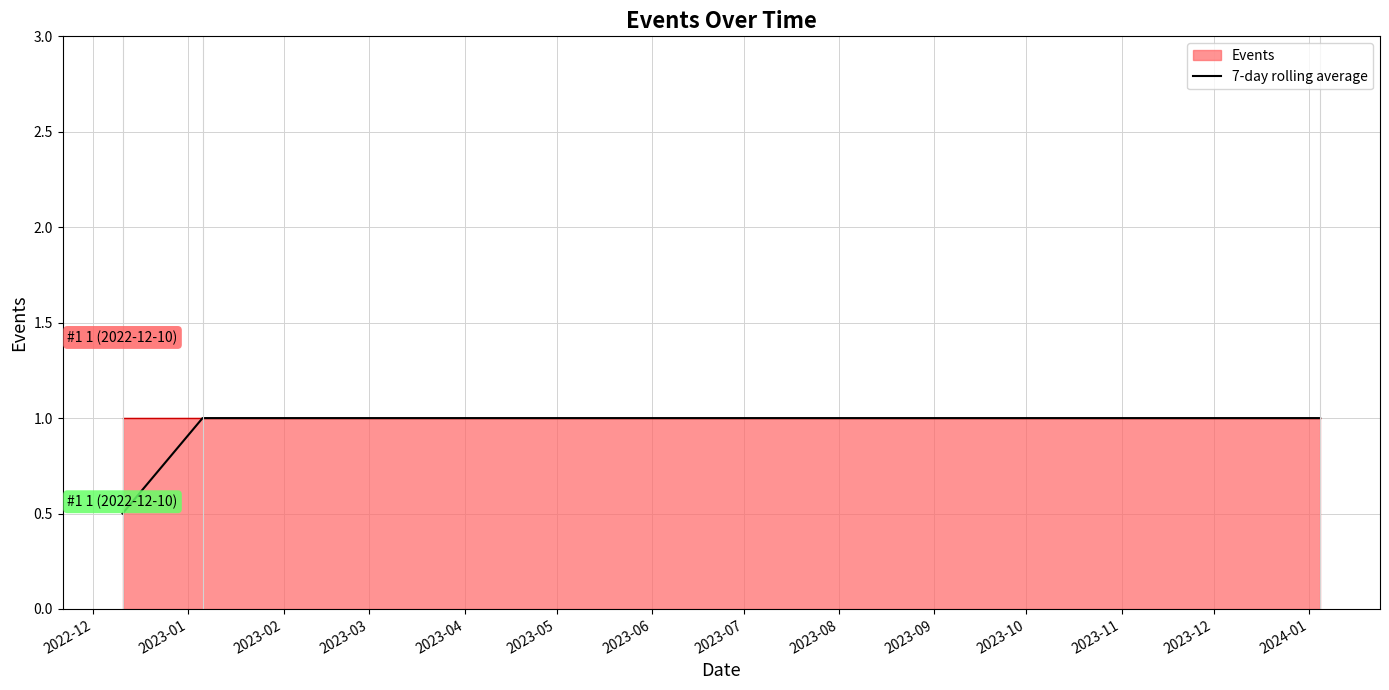

How many values are below 1?

1